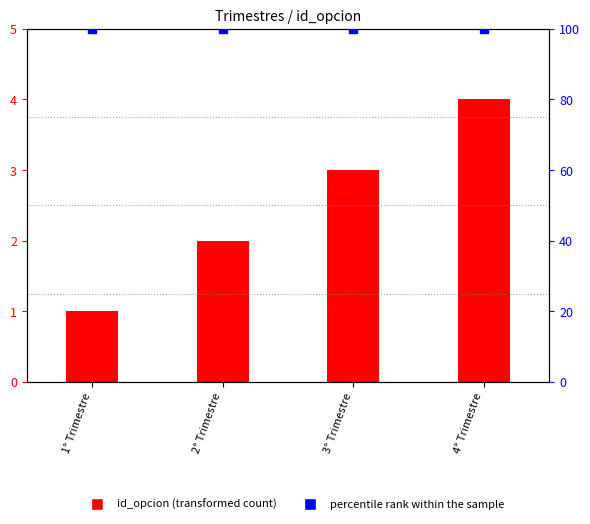

What is the total value across all series at 4° Trimestre?

104